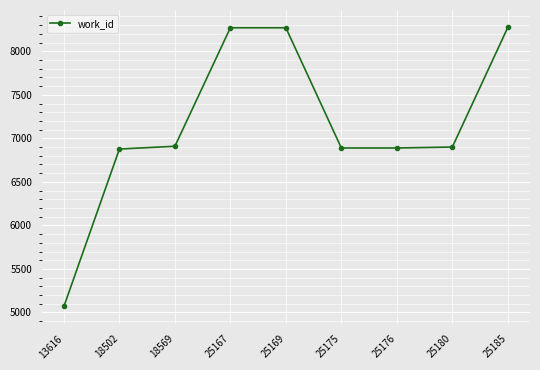

Which has a higher value, 18569 or 25167?

25167